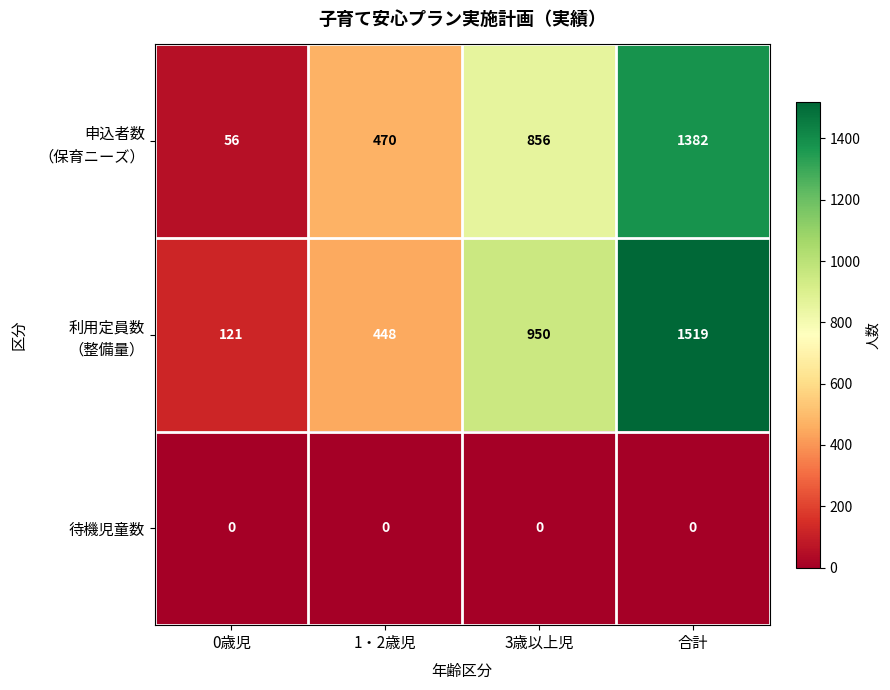

What is the total value across all series at 合計?

2901